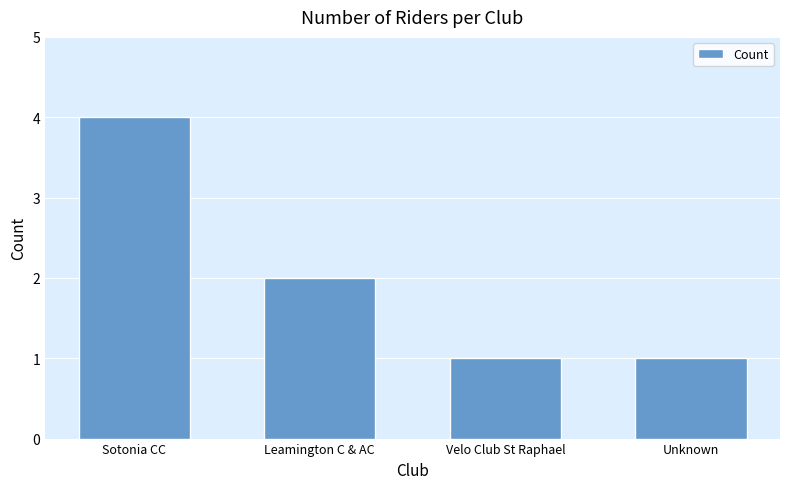

Reading left to right, list all the values displayed in this chart.

Sotonia CC=4	Leamington C & AC=2	Velo Club St Raphael=1	Unknown=1